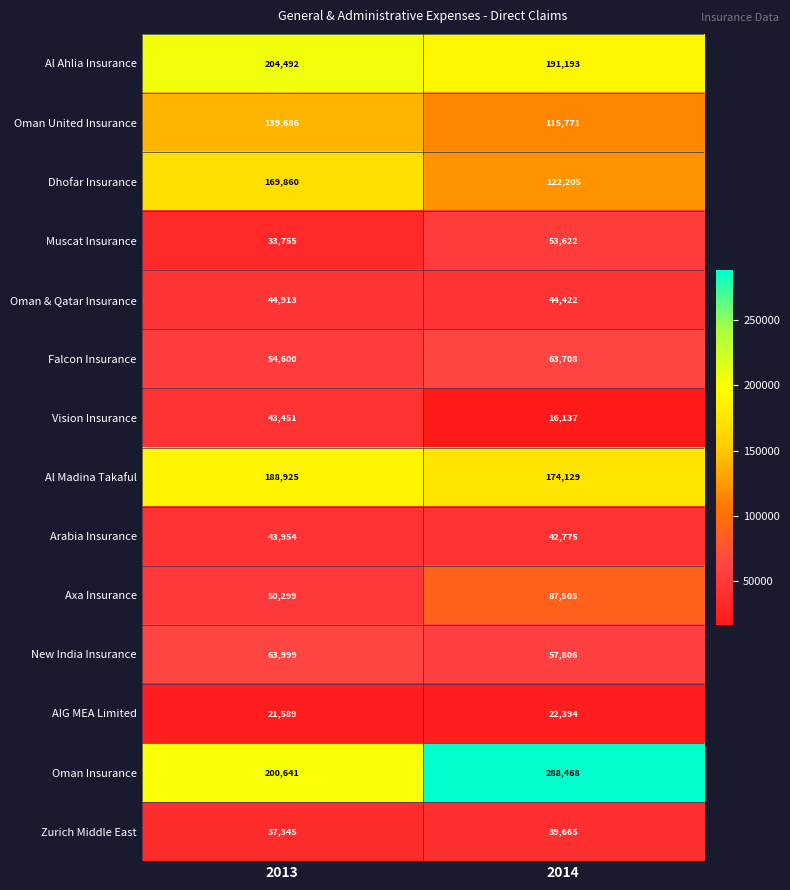

What value does the Dhofar Insurance series have at 2014, to the nearest 100?

122200